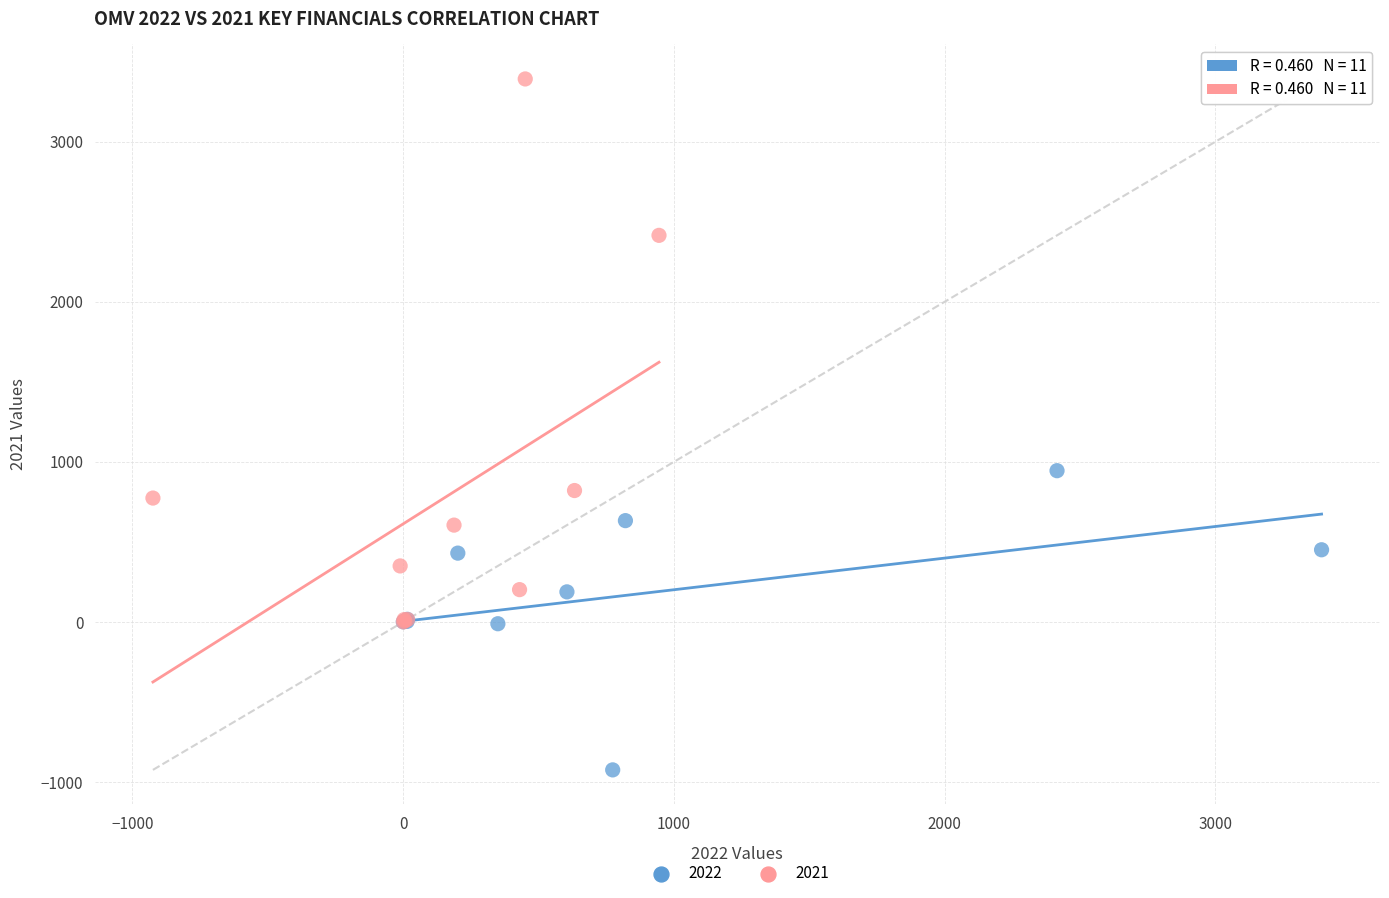

Which series contains the lowest Y value?

2022